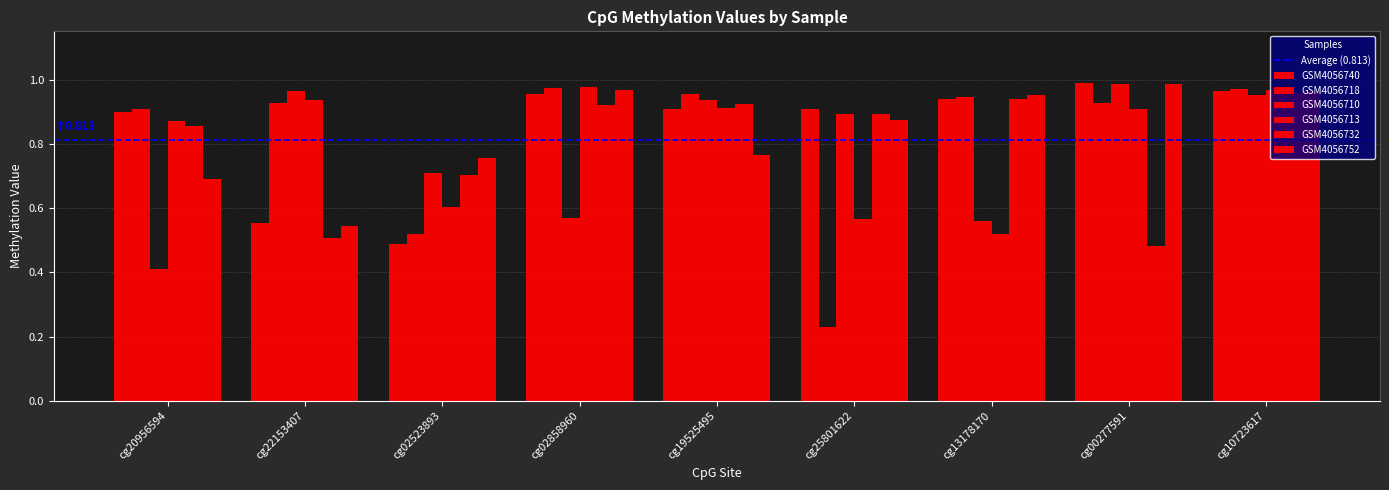

Reading left to right, extract all data points from this chart.

GSM4056740: cg20956594=0.9	cg22153407=0.6	cg02523893=0.5	cg02858960=1.0	cg19525495=0.9	cg25801622=0.9	cg13178170=0.9	cg00277591=1.0	cg10723617=1.0
GSM4056718: cg20956594=0.9	cg22153407=0.9	cg02523893=0.5	cg02858960=1.0	cg19525495=1.0	cg25801622=0.2	cg13178170=0.9	cg00277591=0.9	cg10723617=1.0
GSM4056710: cg20956594=0.4	cg22153407=1.0	cg02523893=0.7	cg02858960=0.6	cg19525495=0.9	cg25801622=0.9	cg13178170=0.6	cg00277591=1.0	cg10723617=1.0
GSM4056713: cg20956594=0.9	cg22153407=0.9	cg02523893=0.6	cg02858960=1.0	cg19525495=0.9	cg25801622=0.6	cg13178170=0.5	cg00277591=0.9	cg10723617=1.0
GSM4056732: cg20956594=0.9	cg22153407=0.5	cg02523893=0.7	cg02858960=0.9	cg19525495=0.9	cg25801622=0.9	cg13178170=0.9	cg00277591=0.5	cg10723617=1.0
GSM4056752: cg20956594=0.7	cg22153407=0.5	cg02523893=0.8	cg02858960=1.0	cg19525495=0.8	cg25801622=0.9	cg13178170=1.0	cg00277591=1.0	cg10723617=1.0